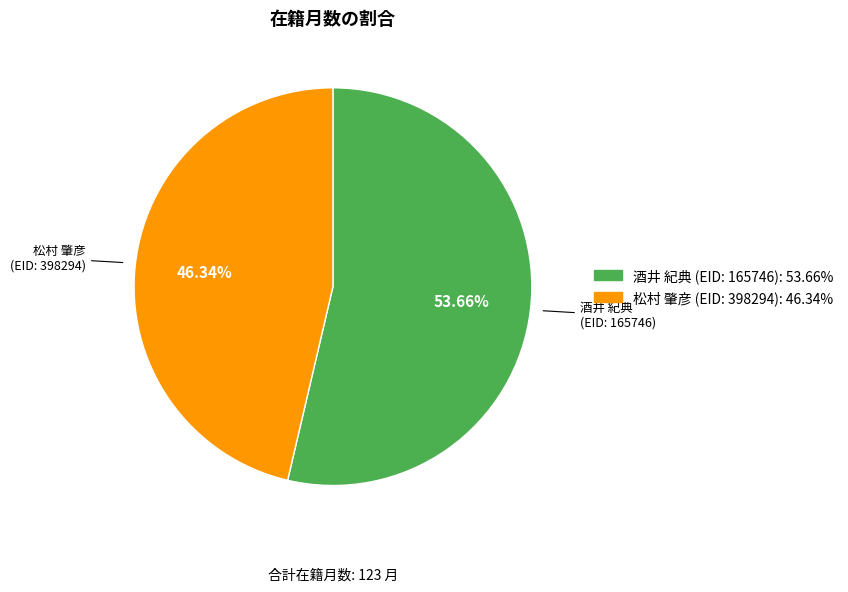

How many segments does this pie chart have?

2